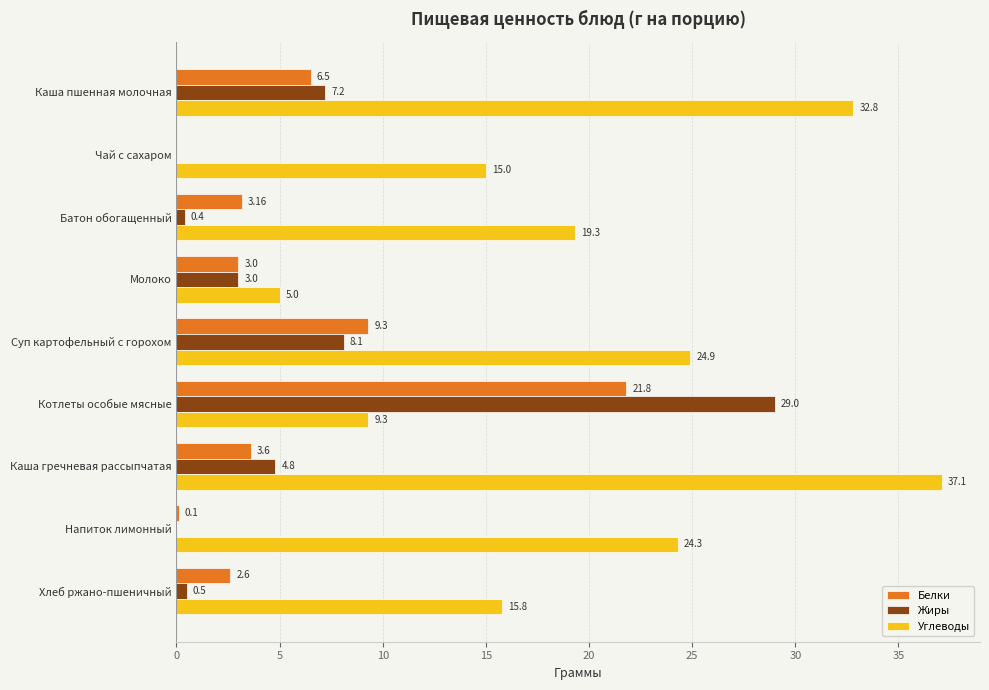

What is the sum of the Углеводы values at Чай с сахаром and Каша пшенная молочная?

47.8